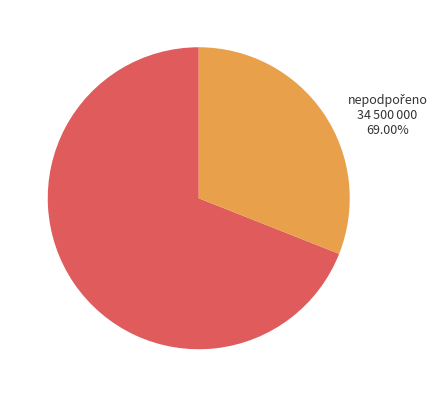

Is there a majority slice in this chart?

Yes